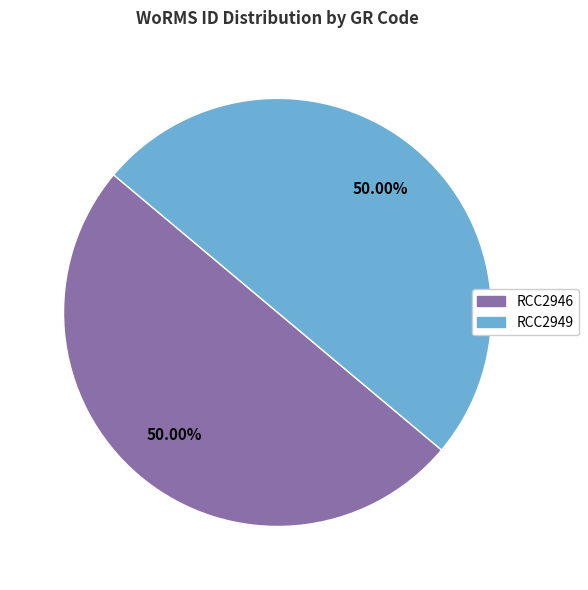

Count the number of slices in the pie.

2